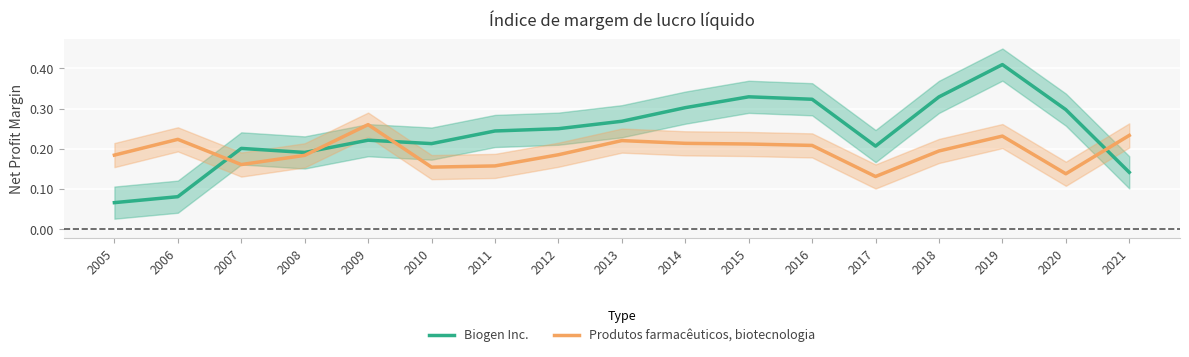

Where is the first local minimum for Biogen Inc.?

2008